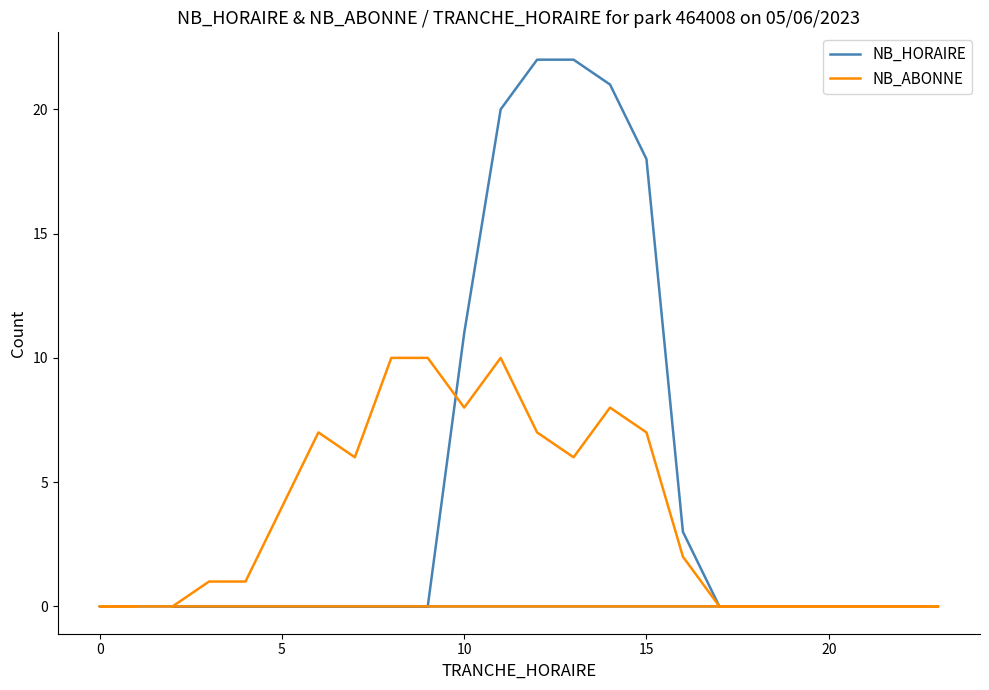

What are all the series names shown in the legend?

NB_HORAIRE, NB_ABONNE